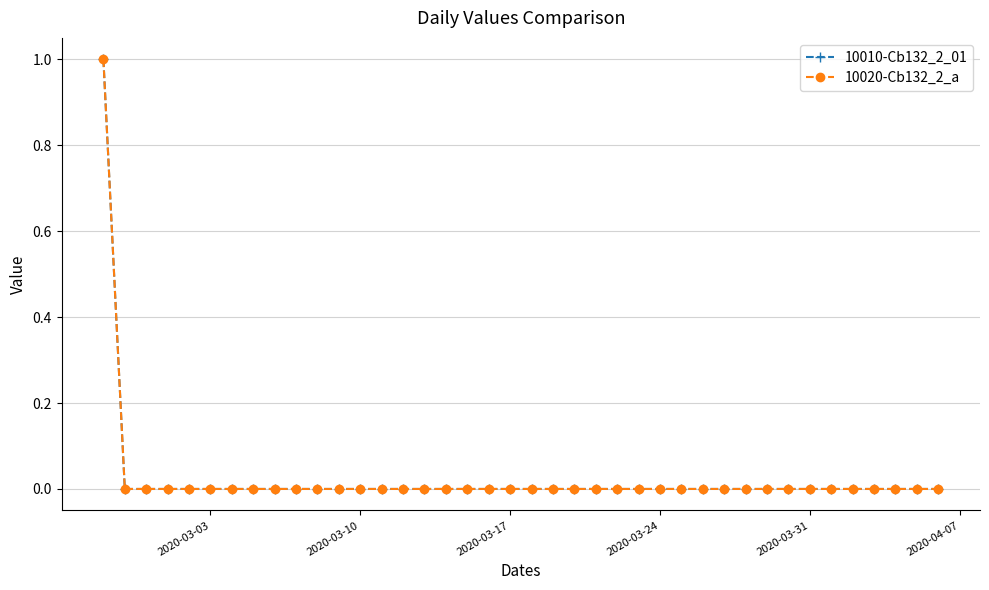

Does the chart have visible grid lines?

Yes